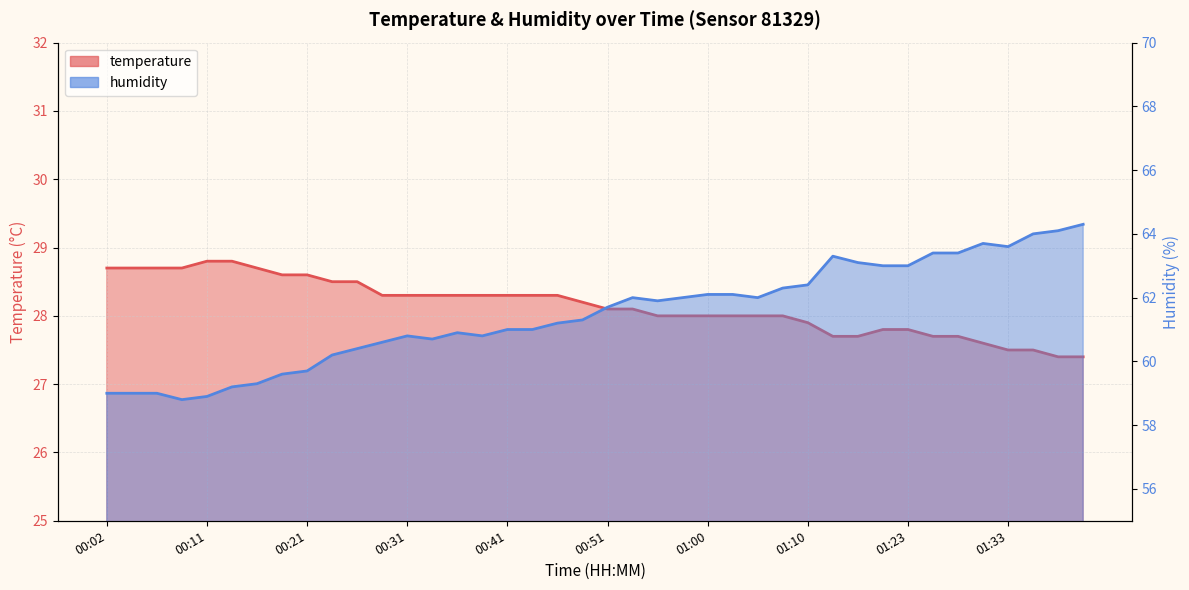

True or false: humidity and temperature cross at least once.

False